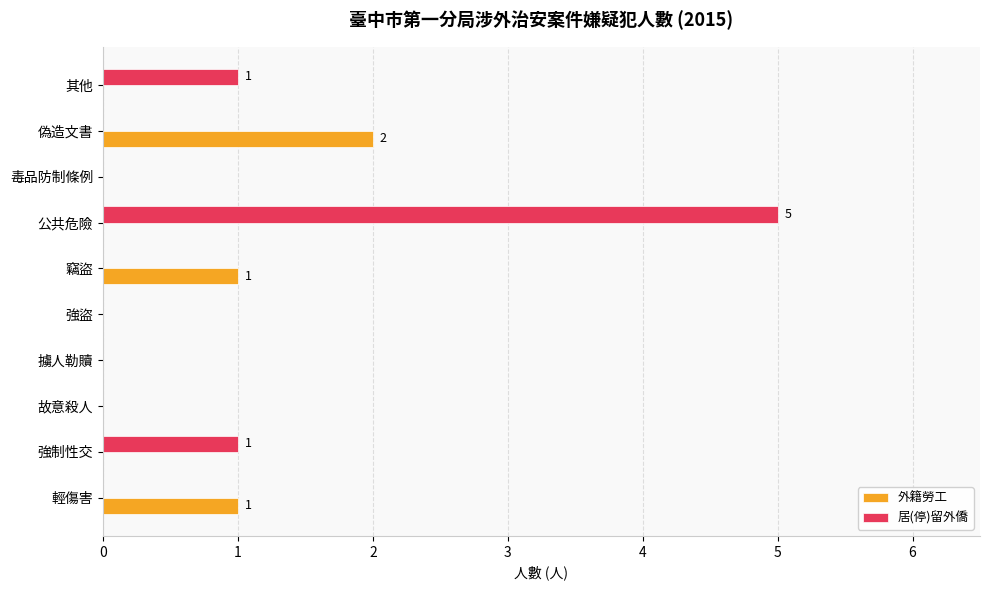

Which label corresponds to the largest value in the chart?

公共危險